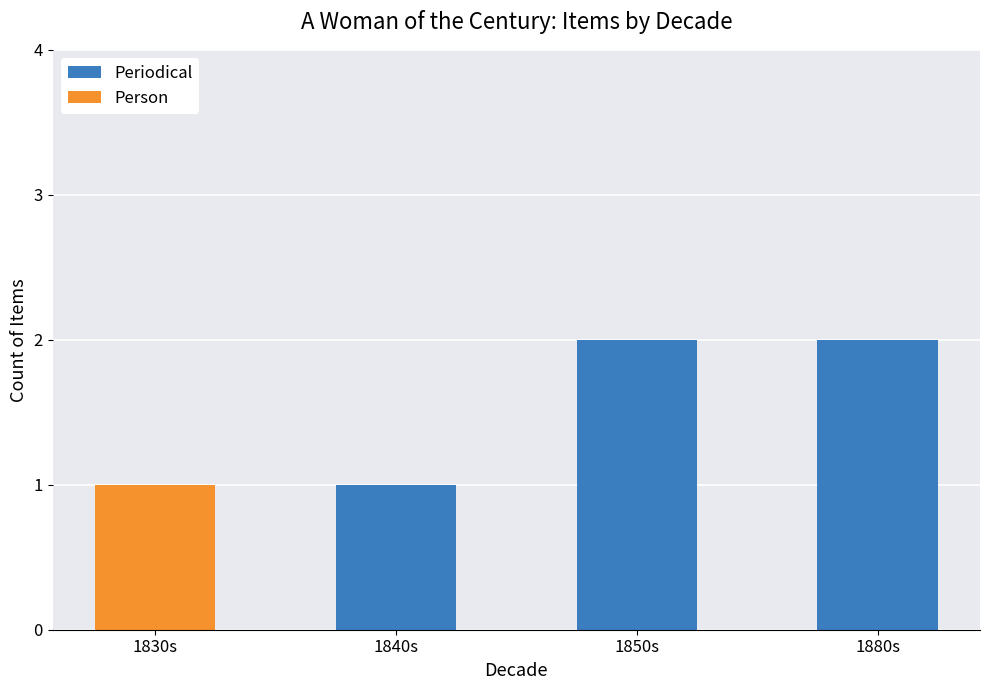

Are the bars grouped side by side (vs. stacked)?

No